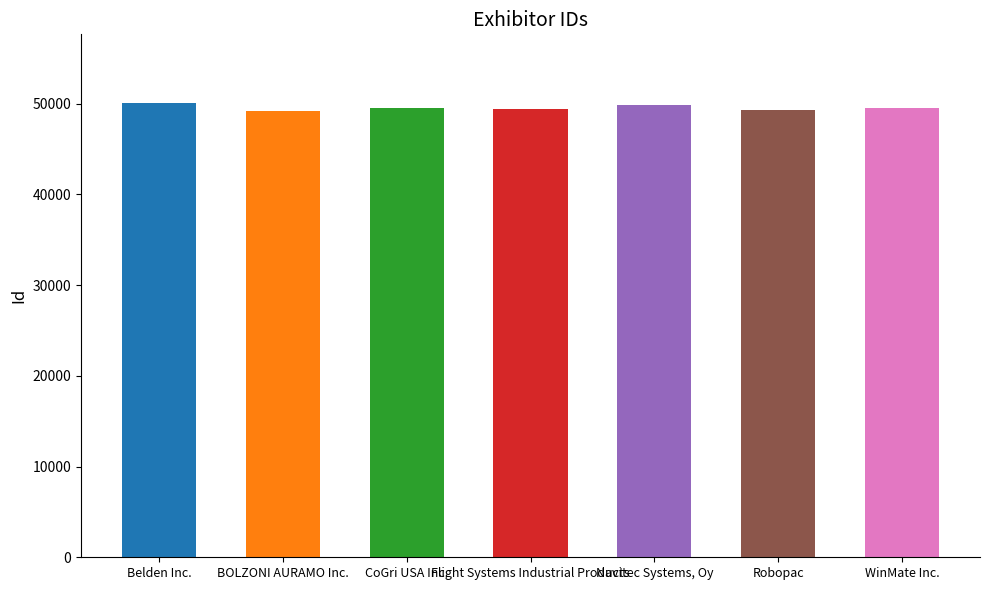

How many values are between 49277 and 49903?

5